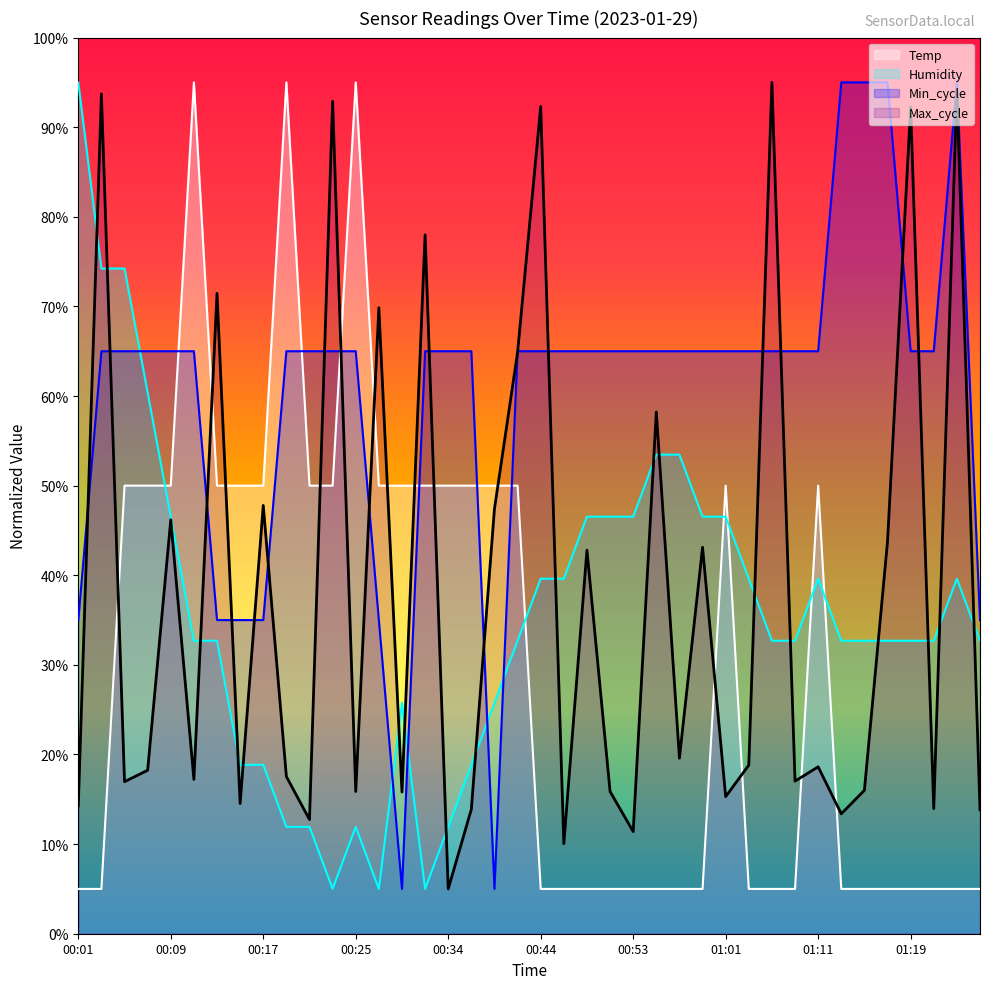

What is the label of the 18th point from the right?

00:49